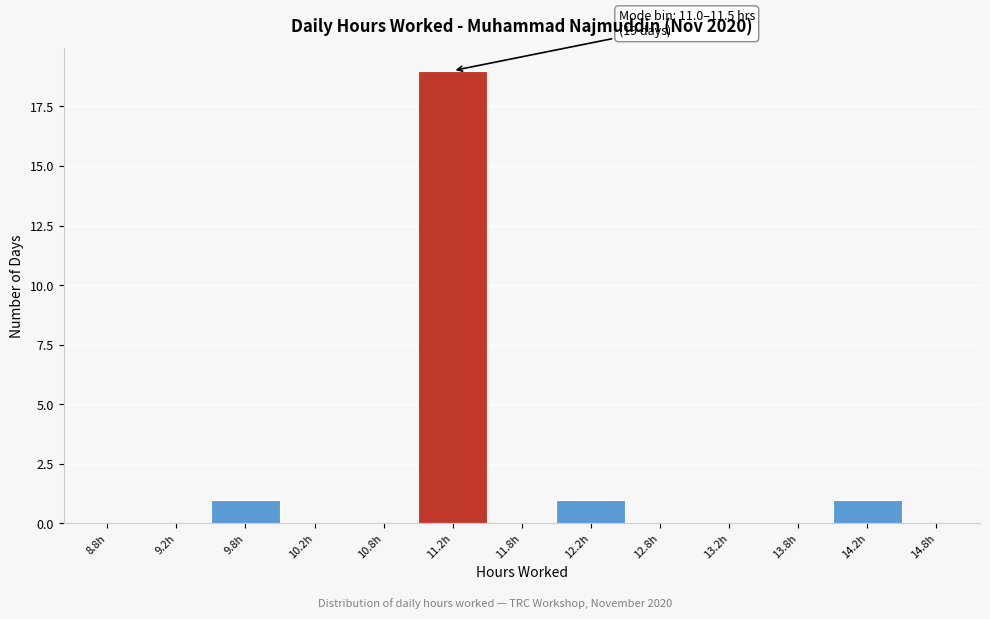

Over which range of the x-axis is the bar tallest?

11.0 to 11.5